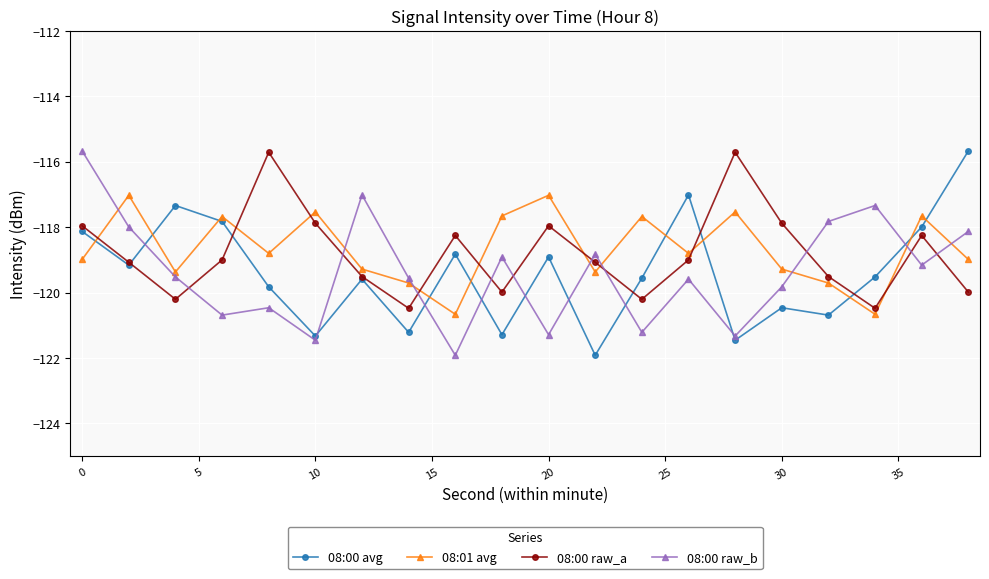

What is the value of the 08:00 raw_a point at the 11th from the left?

-118.0